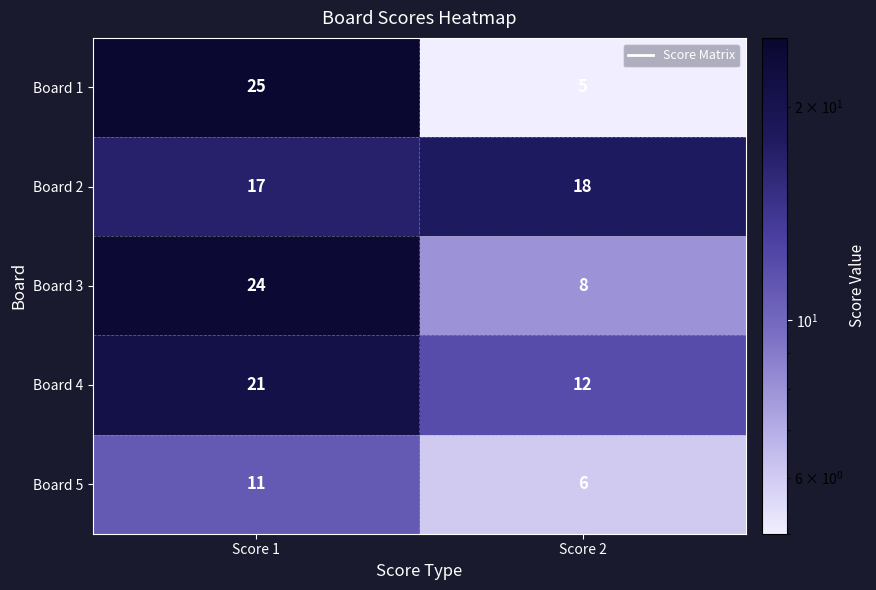

At which category does the chart reach its minimum across all series?

Score 2